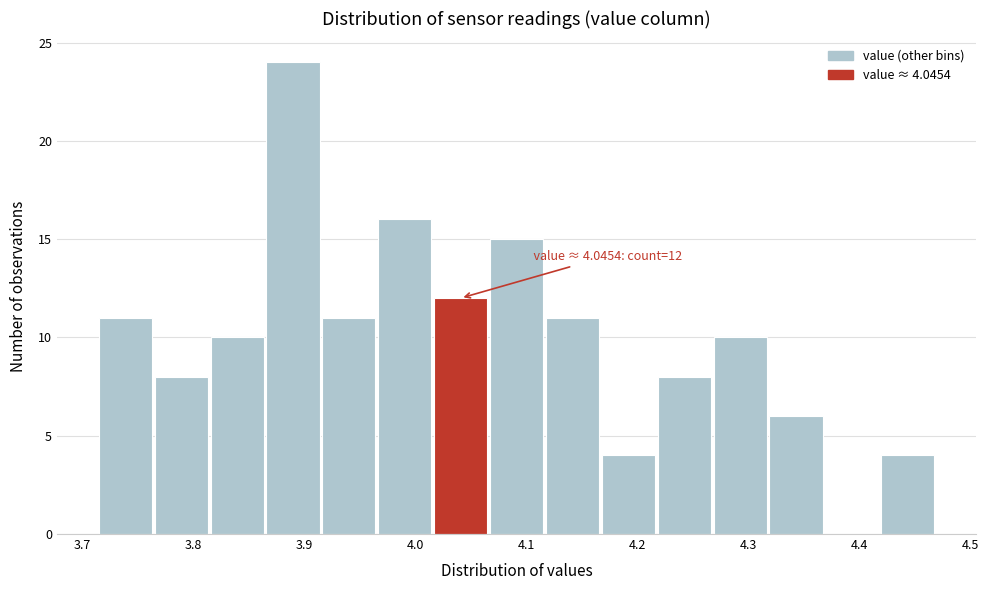

Over which range of the x-axis is the bar tallest?

3.86 to 3.92